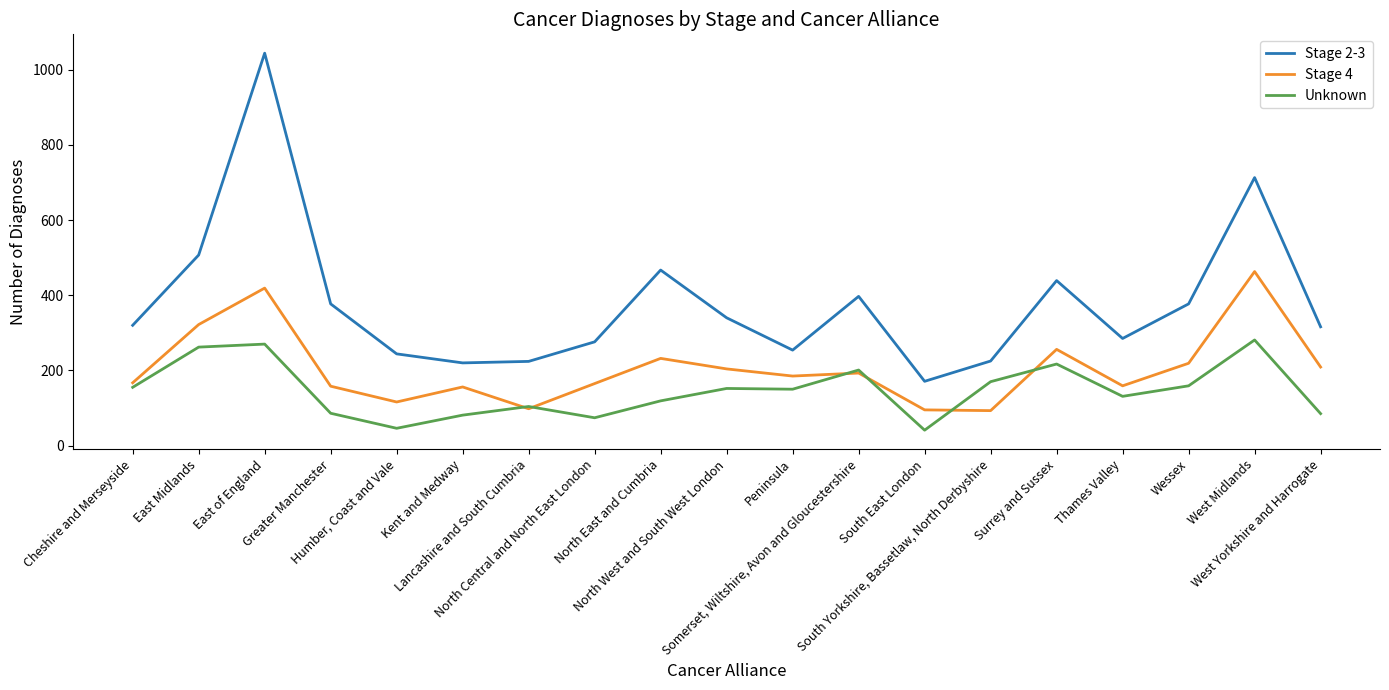

What are all the series names shown in the legend?

Stage 2-3, Stage 4, Unknown